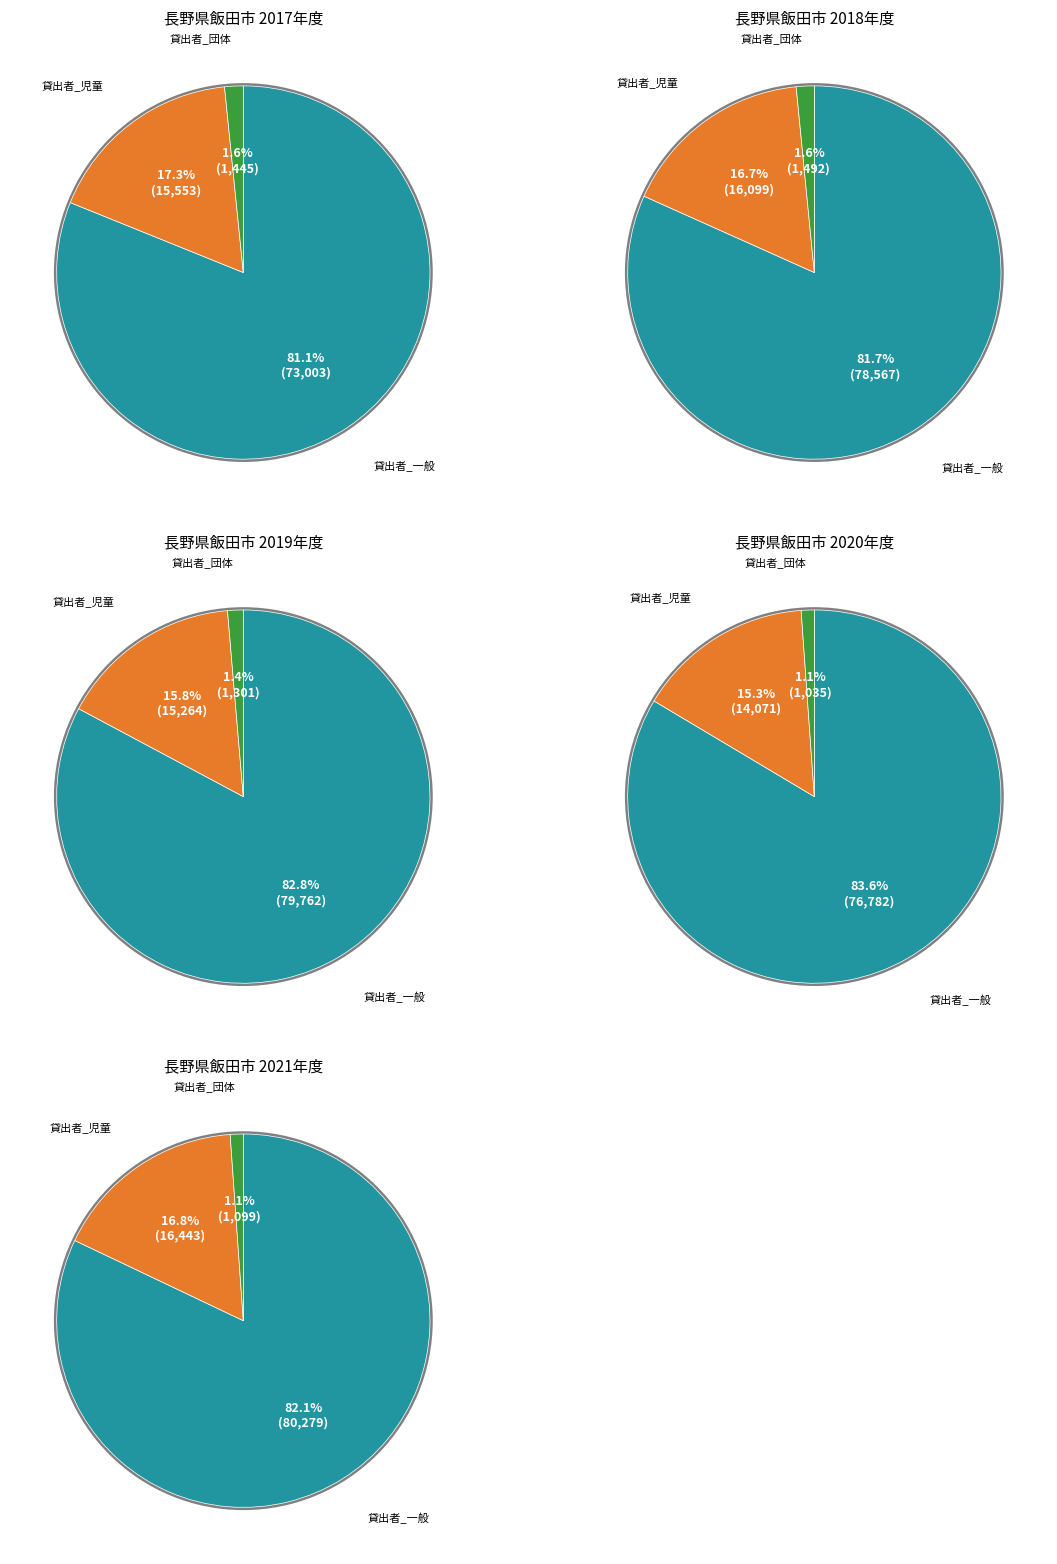

To the nearest percent, what is the difference between the largest and smallest slice percentages?

2%